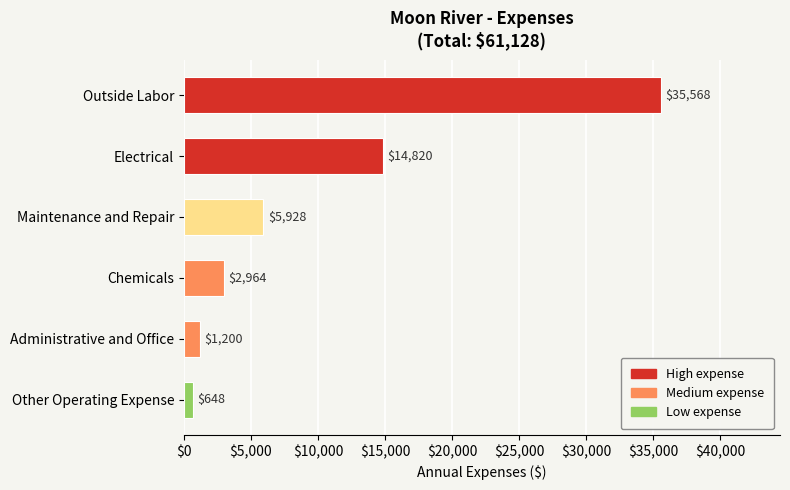

What is the average value?

10188